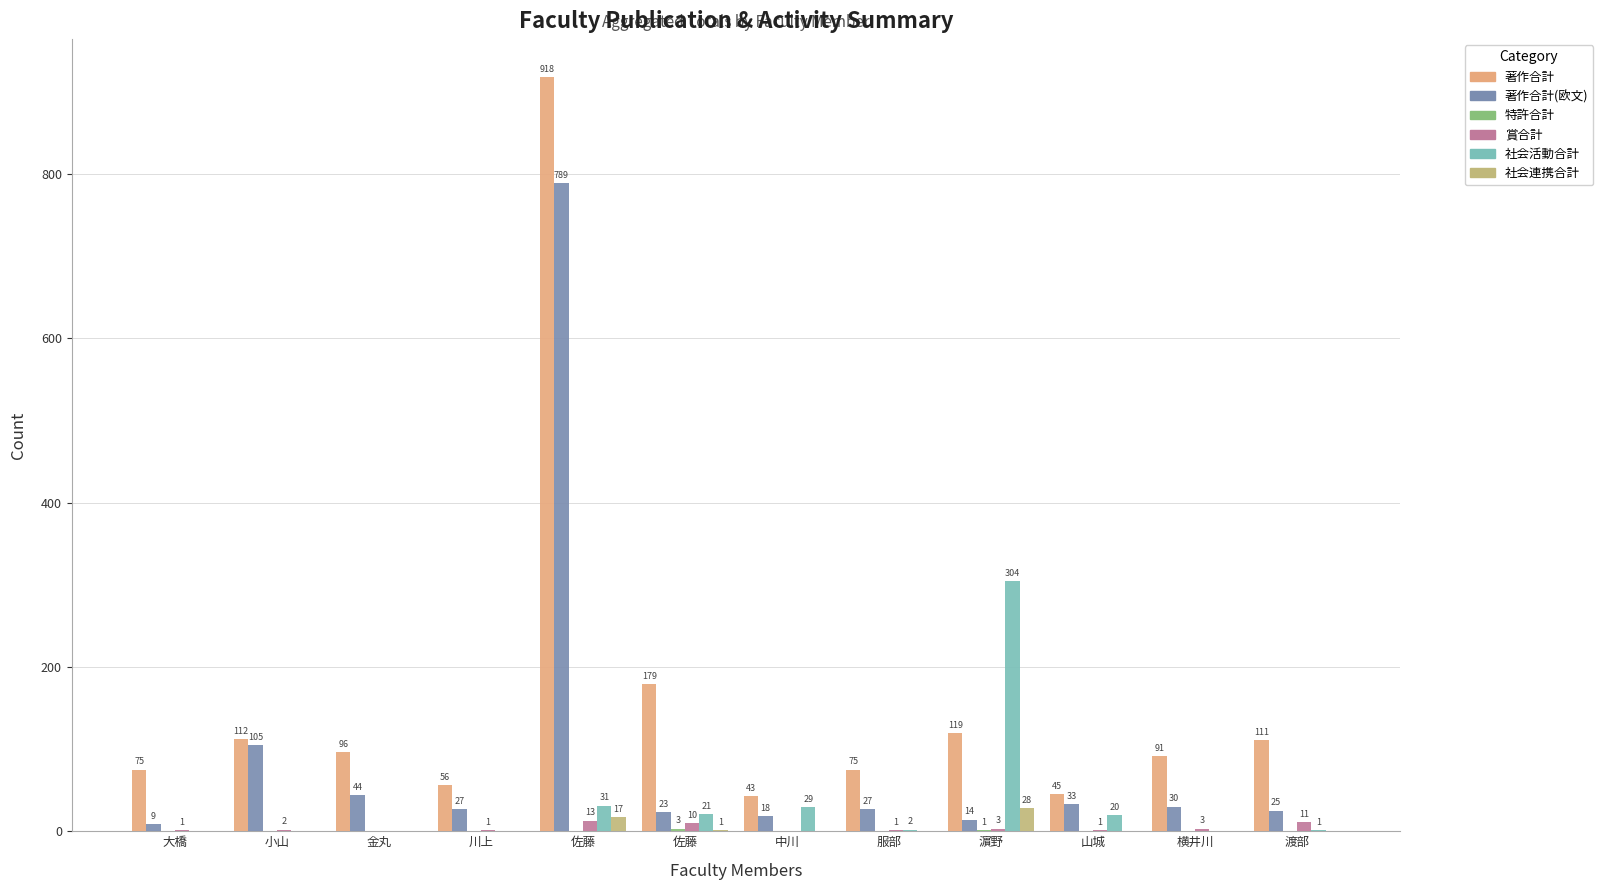

Reading left to right, what are all the values shown in this chart?

著作合計: 大橋=75	小山=112	金丸=96	川上=56	佐藤=918	佐藤=179	中川=43	服部=75	濵野=119	山城=45	横井川=91	渡部=111
著作合計(欧文): 大橋=9	小山=105	金丸=44	川上=27	佐藤=789	佐藤=23	中川=18	服部=27	濵野=14	山城=33	横井川=30	渡部=25
特許合計: 大橋=0	小山=0	金丸=0	川上=0	佐藤=0	佐藤=3	中川=0	服部=0	濵野=1	山城=0	横井川=0	渡部=0
賞合計: 大橋=1	小山=2	金丸=0	川上=1	佐藤=13	佐藤=10	中川=0	服部=1	濵野=3	山城=1	横井川=3	渡部=11
社会活動合計: 大橋=0	小山=0	金丸=0	川上=0	佐藤=31	佐藤=21	中川=29	服部=2	濵野=304	山城=20	横井川=0	渡部=1
社会連携合計: 大橋=0	小山=0	金丸=0	川上=0	佐藤=17	佐藤=1	中川=0	服部=0	濵野=28	山城=0	横井川=0	渡部=0